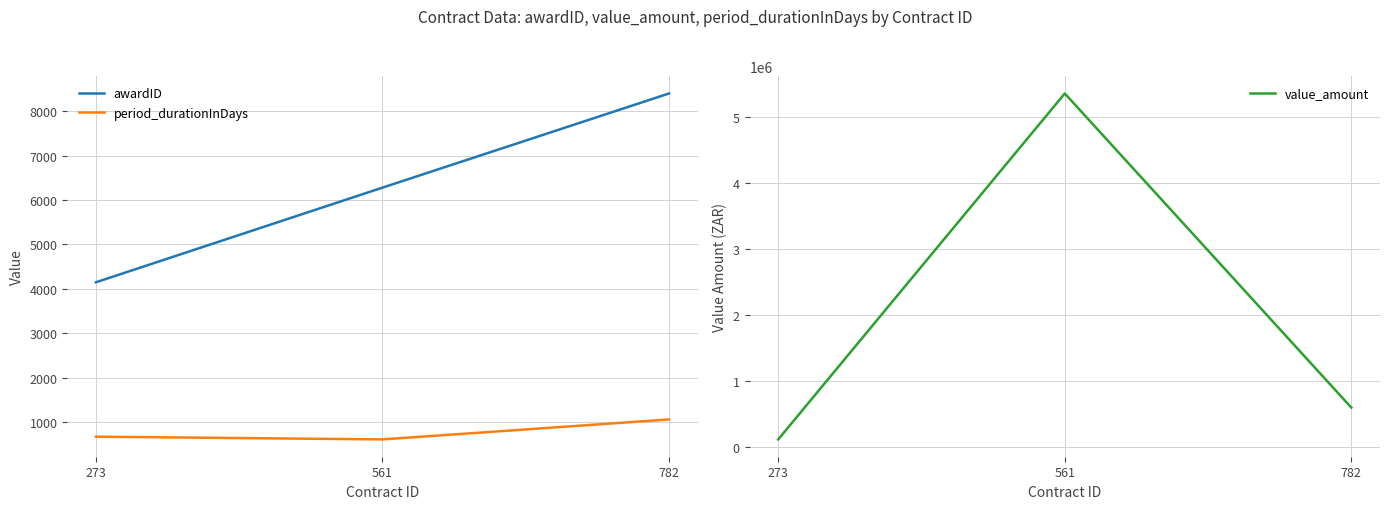

What is the approximate value of period_durationInDays at 782, to the nearest 50?

1050